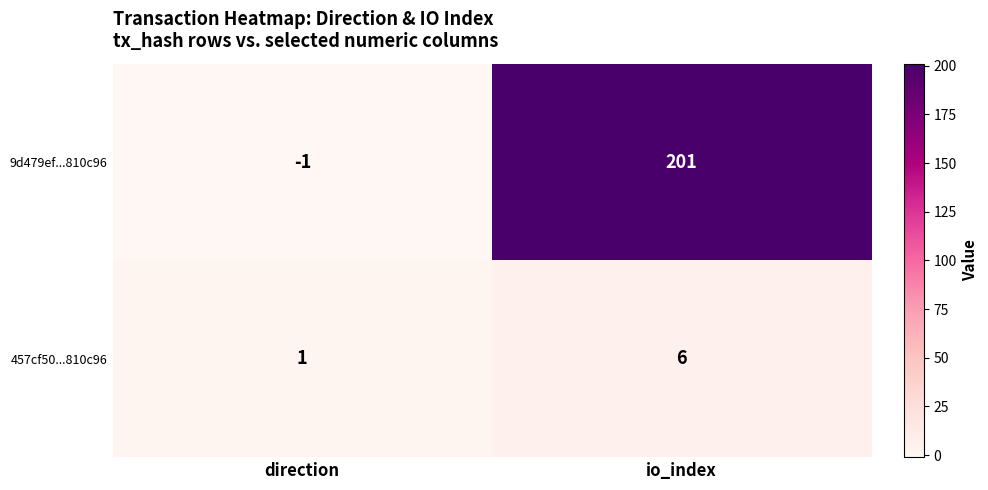

Reading left to right, extract all data points from this chart.

9d479ef...810c96: direction=-1	io_index=201
457cf50...810c96: direction=1	io_index=6